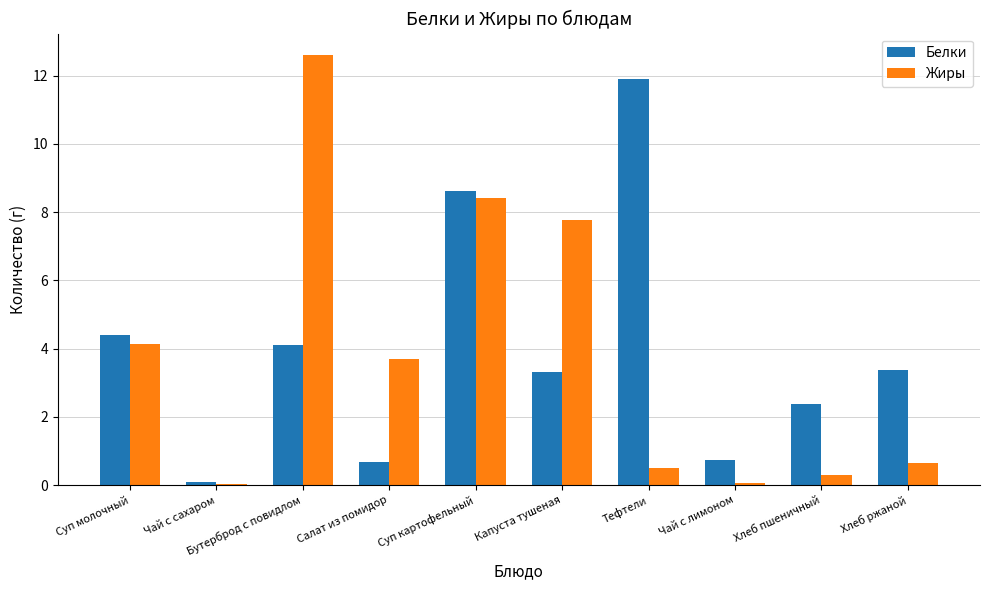

What is the difference between the Жиры values at Бутерброд с повидлом and Хлеб пшеничный?

12.3